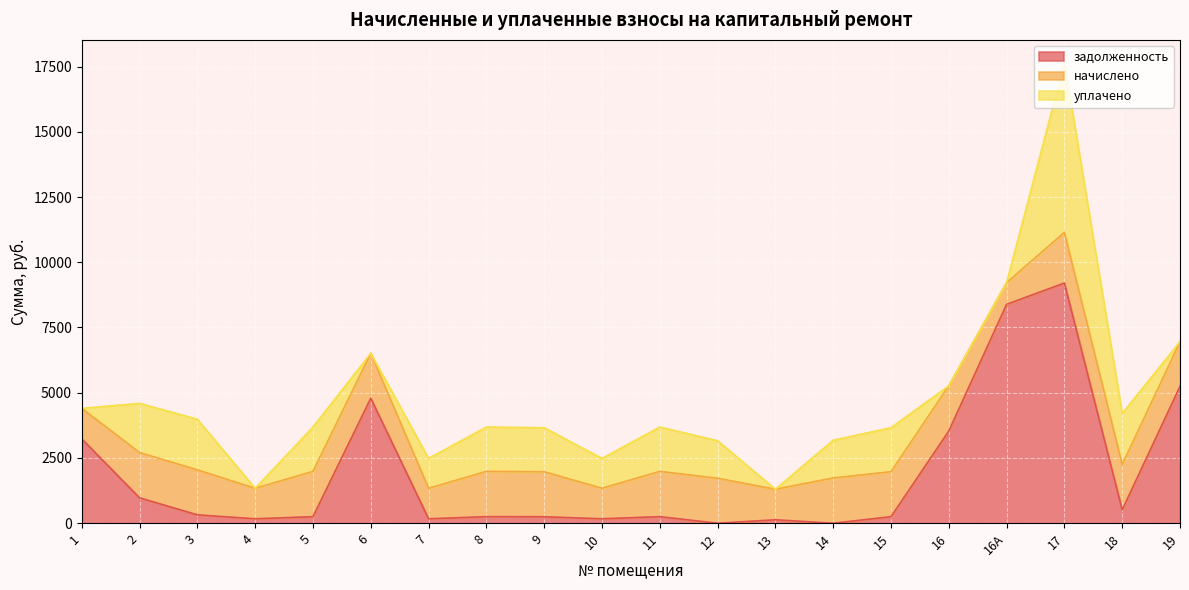

At which label does уплачено reach its minimum?

1